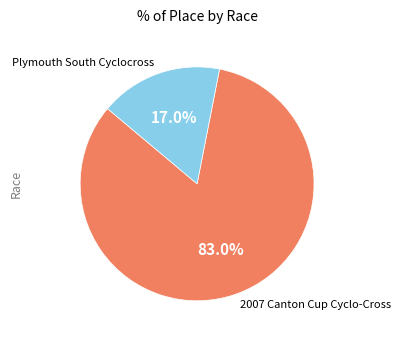

Is there any slice that represents more than half of the pie?

Yes